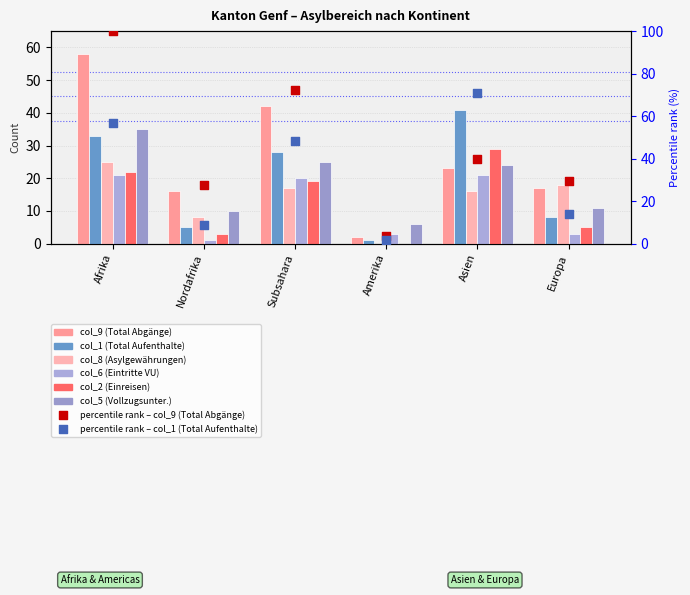

Which series has the largest total across all categories?

col_1 (Total Aufenthalte)